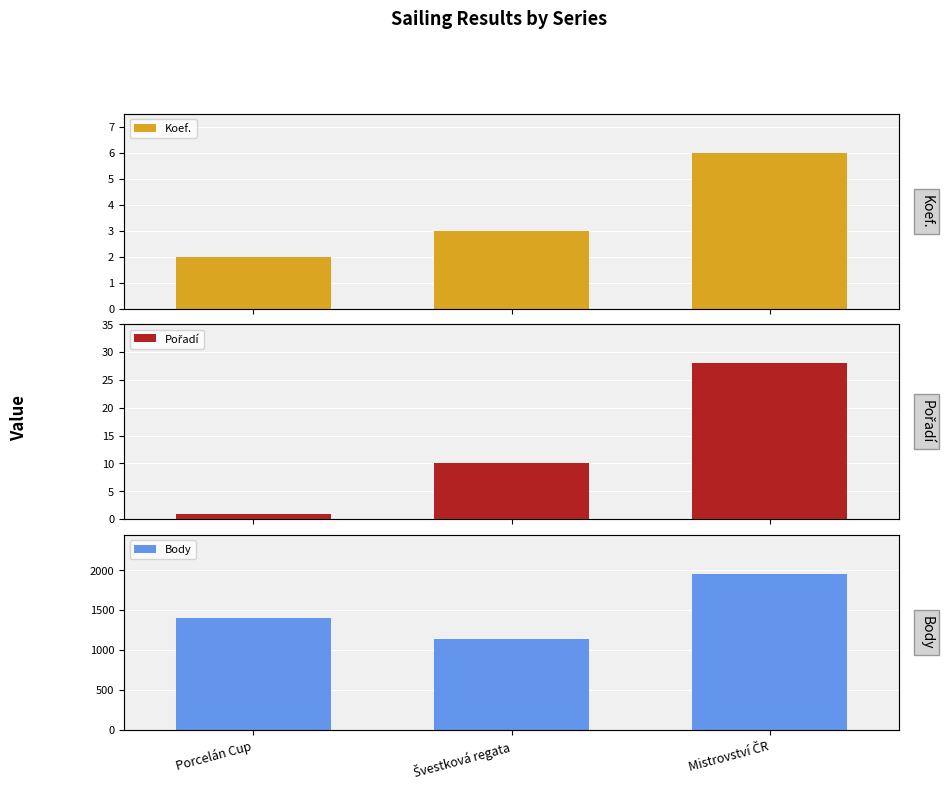

What is the value of the Body bar at the 2nd from the left?

1139